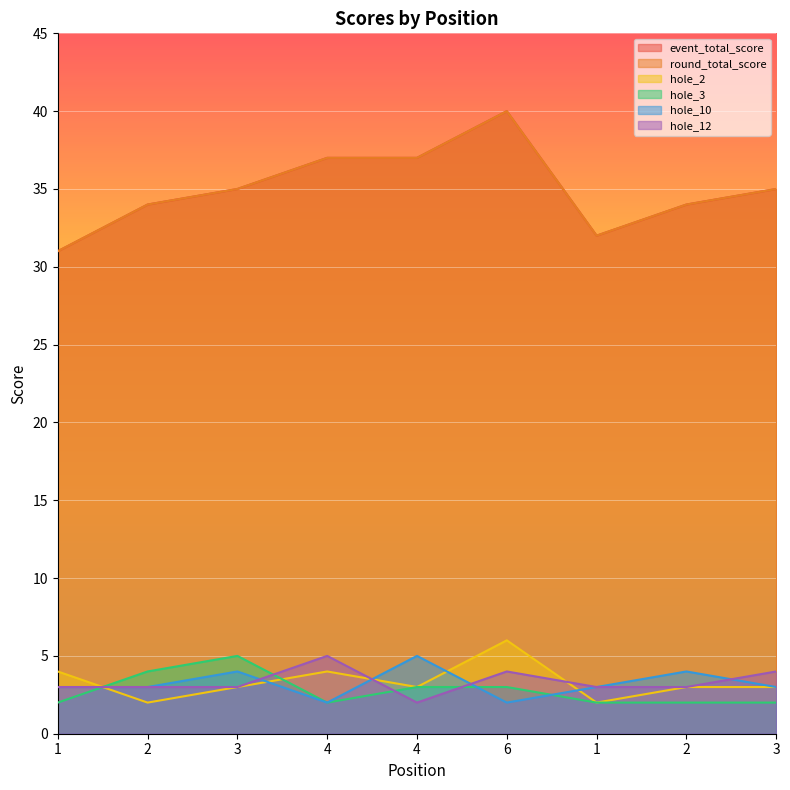

What is the spread (max minus min) of values at 1?

29